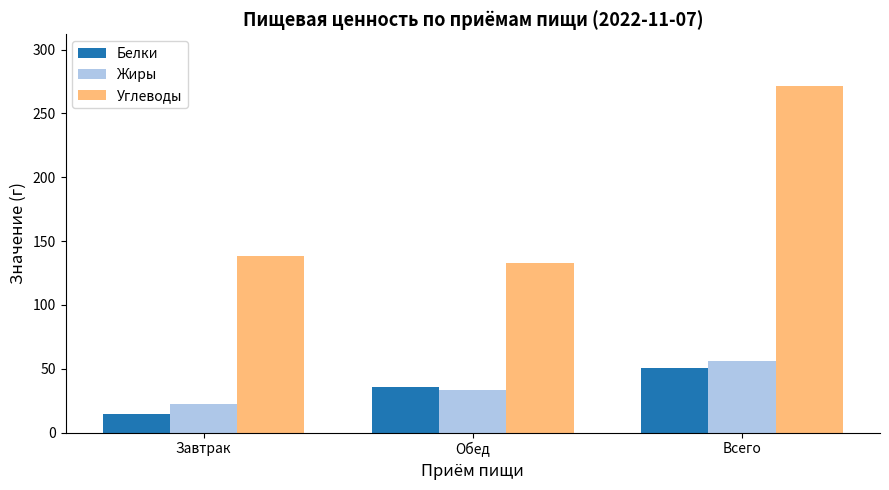

Which series has the widest spread of values?

Углеводы